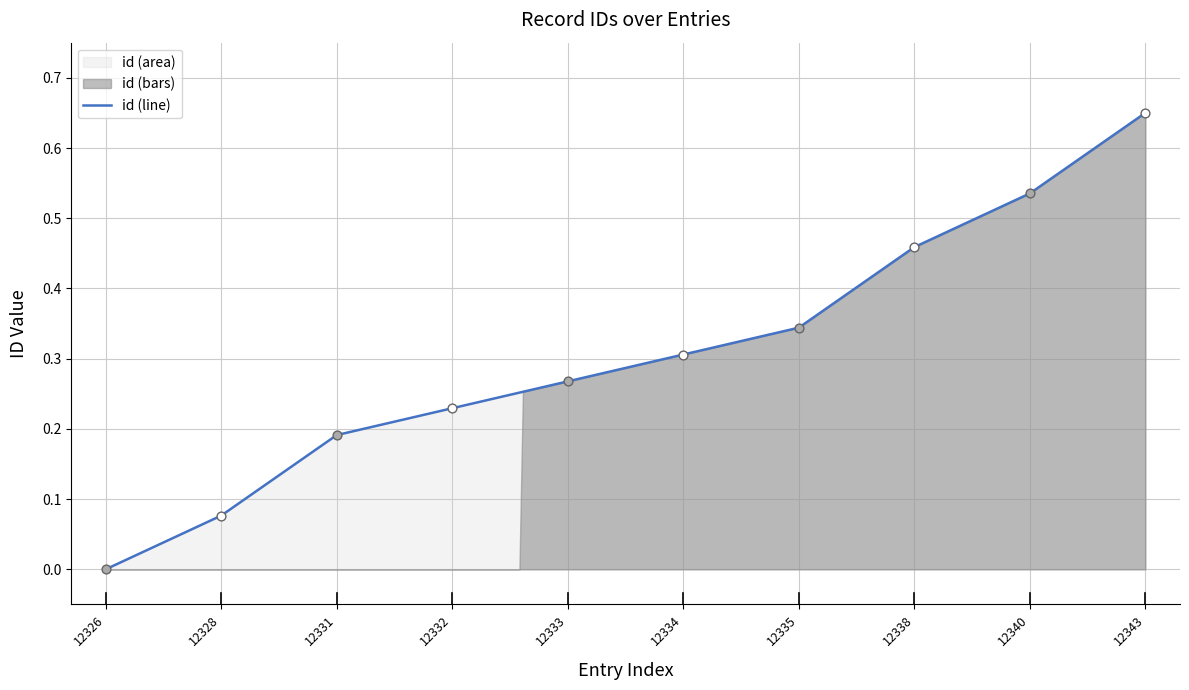

What is the change in value from 12331 to 12334?

+0.1